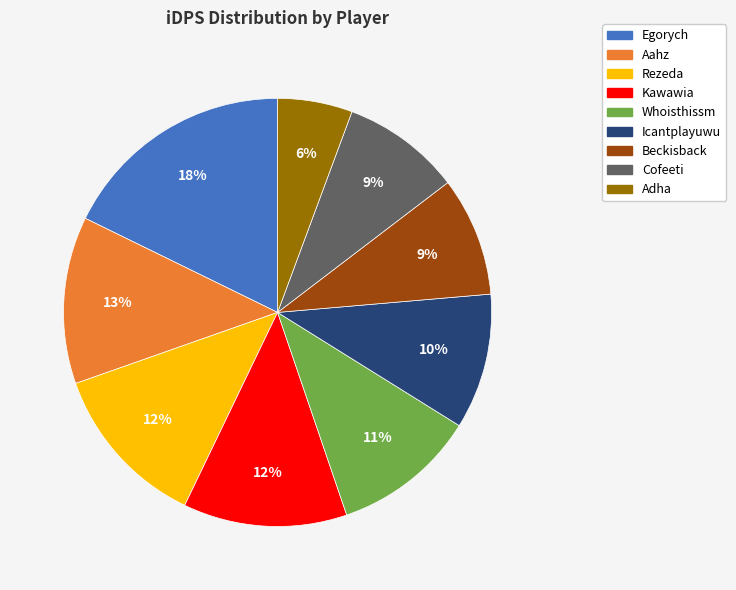

The Aahz slice represents 24% of the pie. True or false?

False